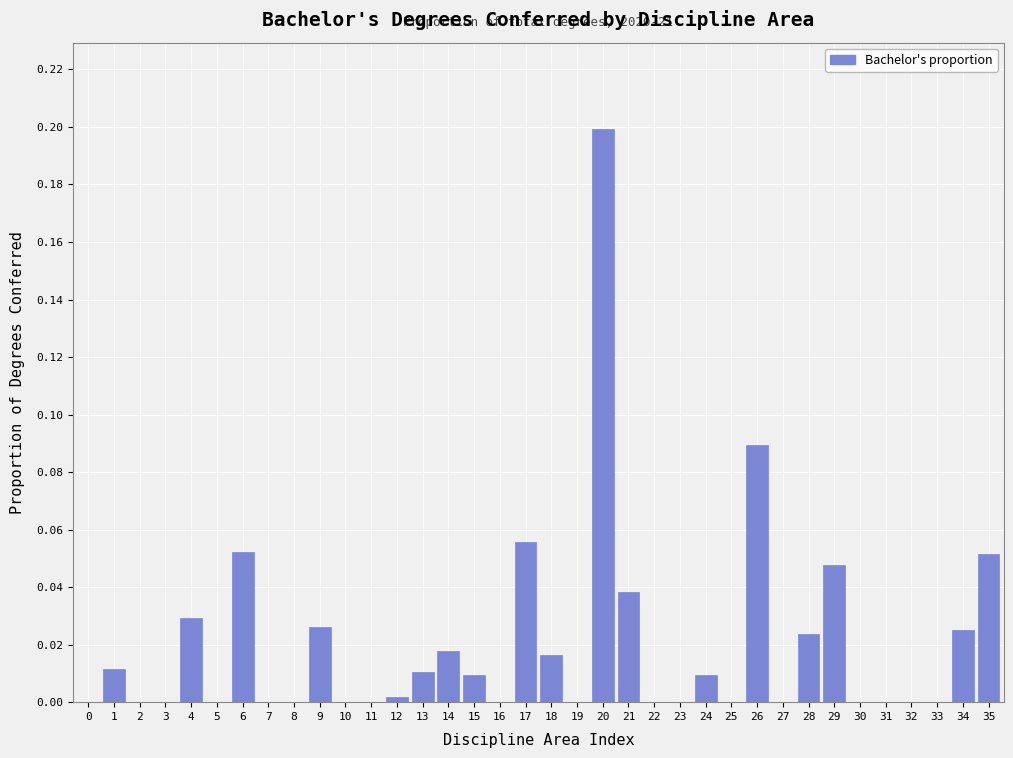

What is the sum of all values?

0.7